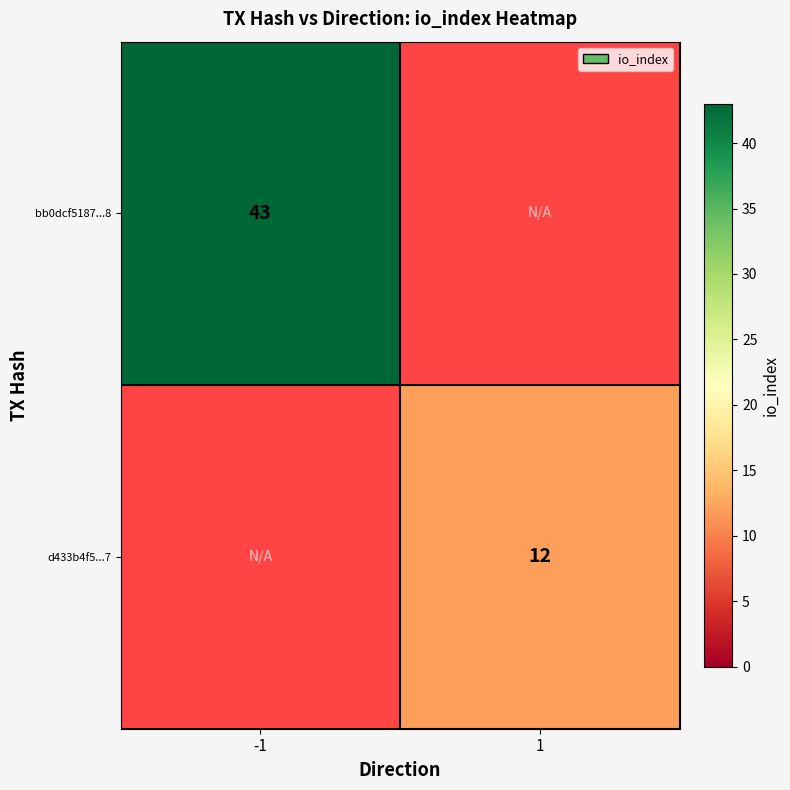

The value of bb0dcf5187...8 at -1 is 43. True or false?

True